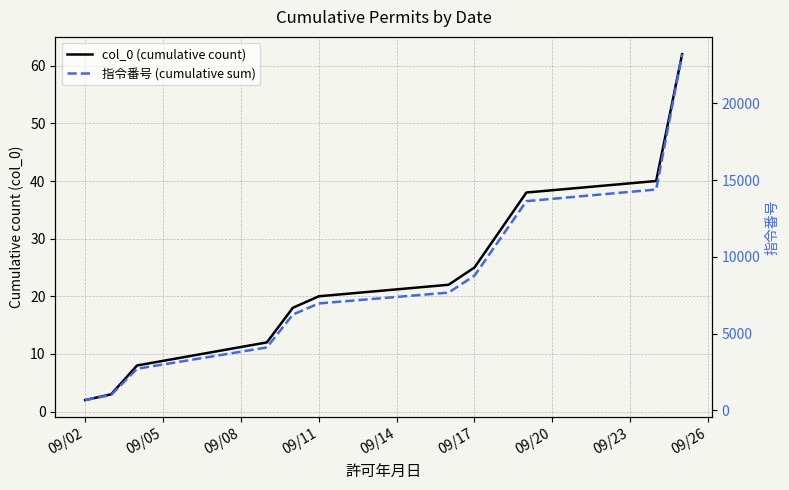

Is this an area chart (filled region under the line)?

No